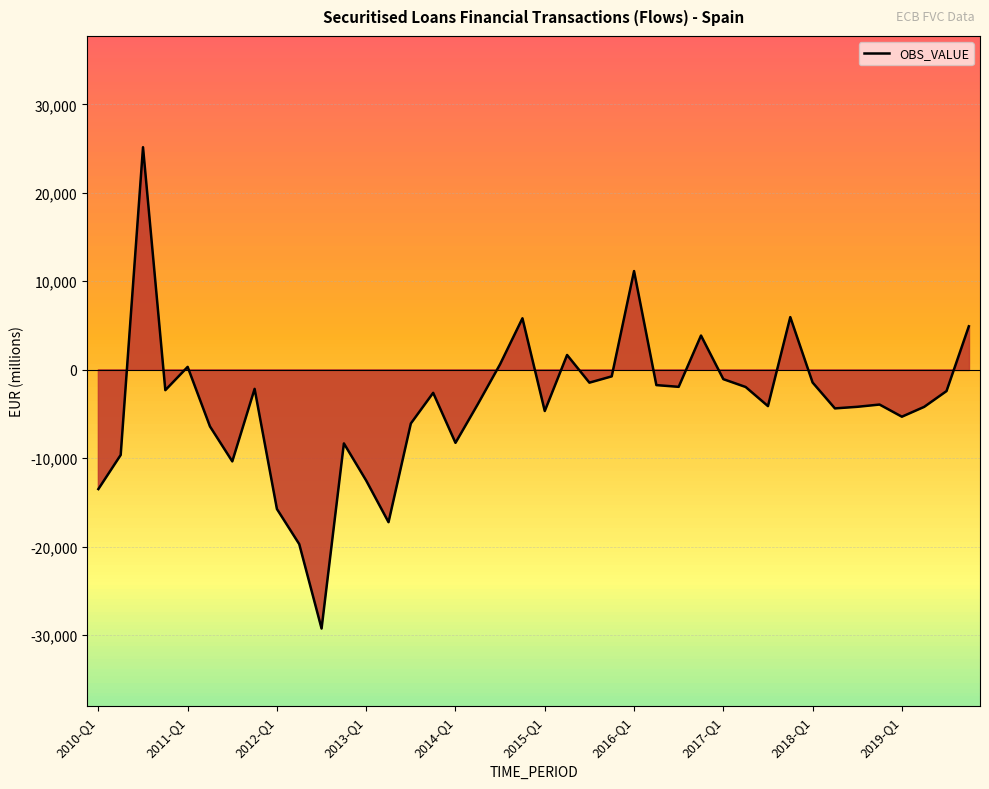

The value at 23 is -256. True or false?

False